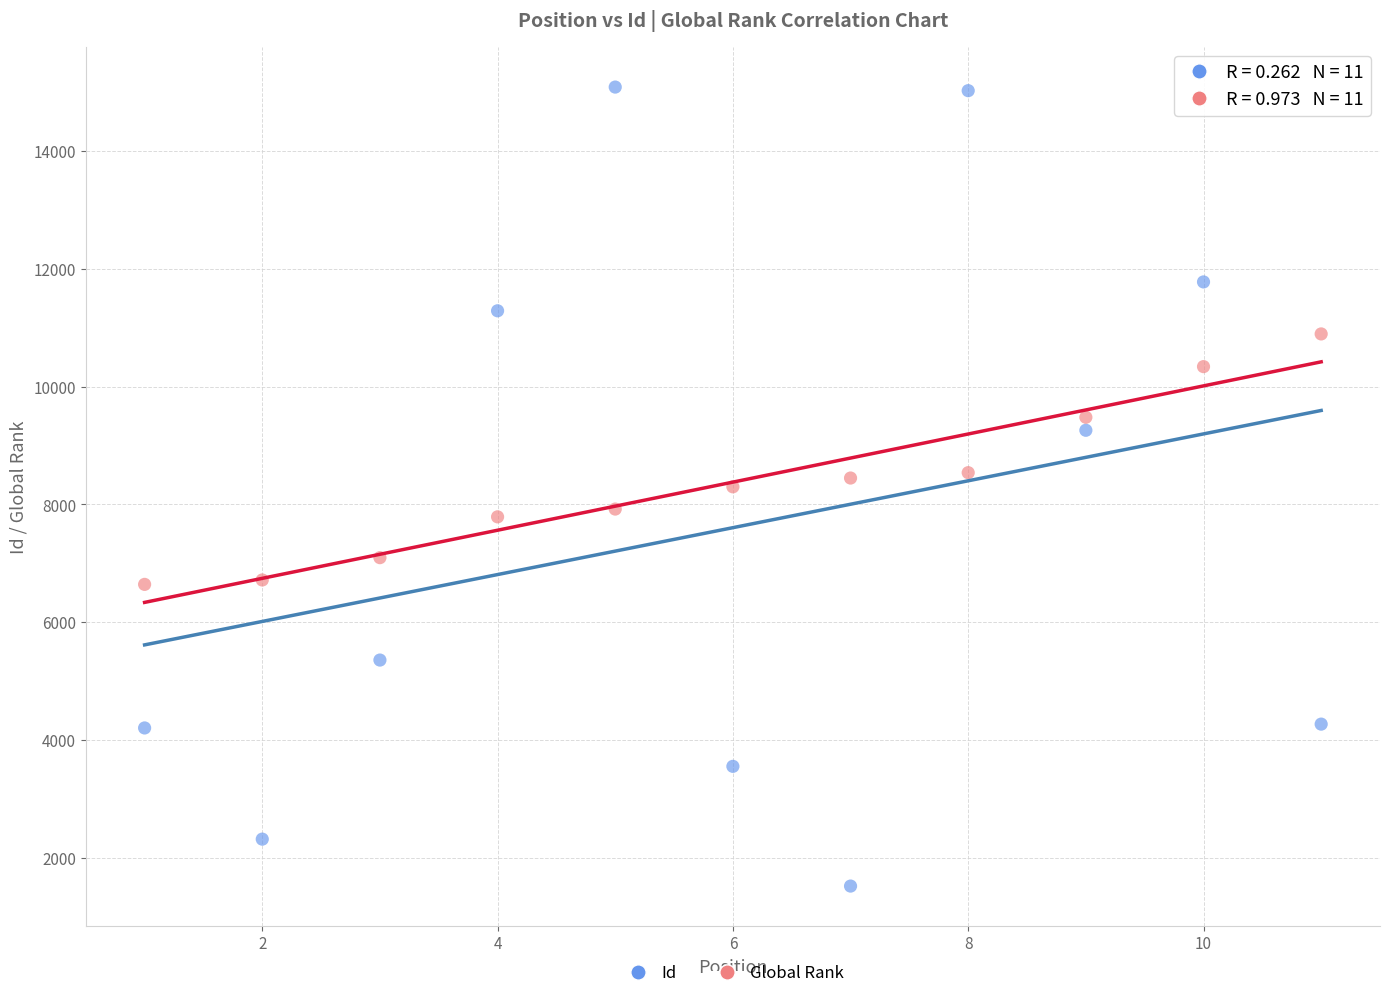

What are all the series names shown in the legend?

Id, Global Rank